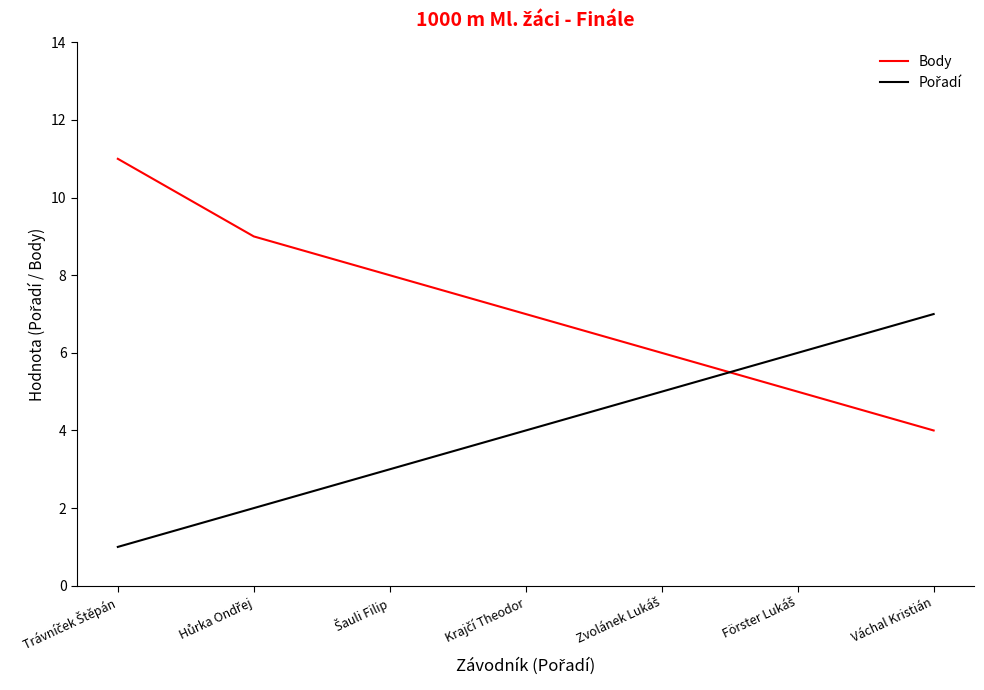

What is the maximum value shown in the chart?

11